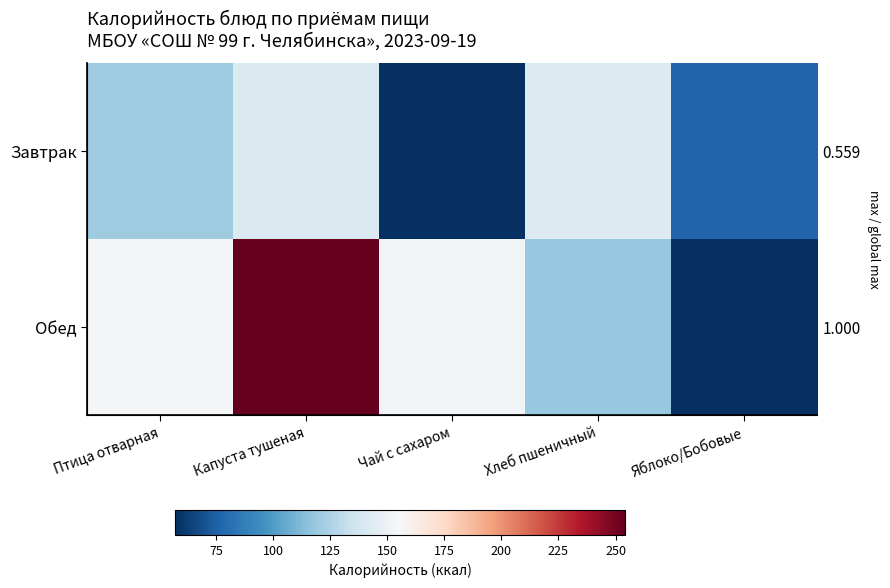

At which category is the sum across all series the highest?

Капуста тушеная